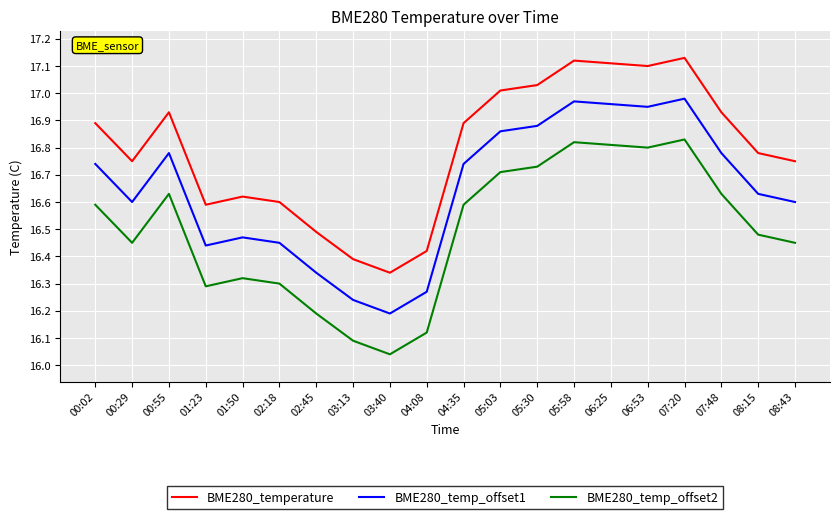

True or false: BME280_temp_offset2 and BME280_temp_offset1 cross at least once.

False